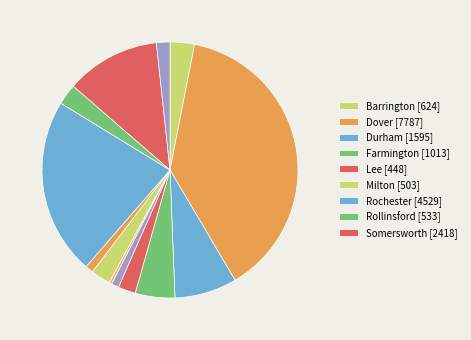

What is the largest slice in the pie chart?

Dover